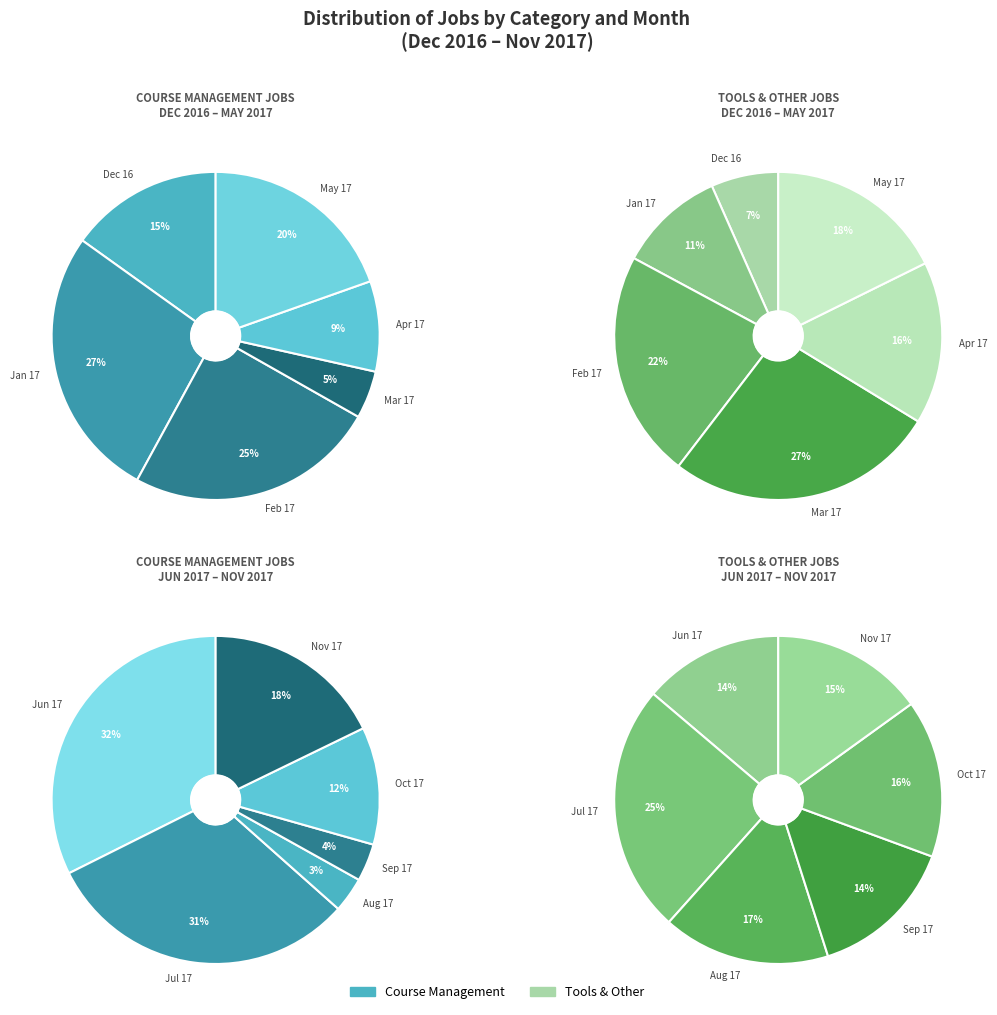

Rank the series by their maximum value, from highest to lowest.

Course Management, Tools & Other